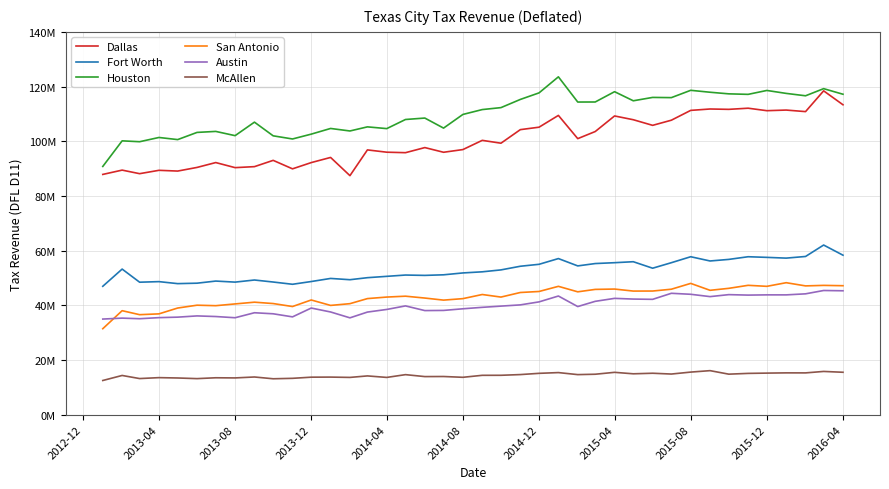

At how many categories does at least one series exceed 42034741?

40